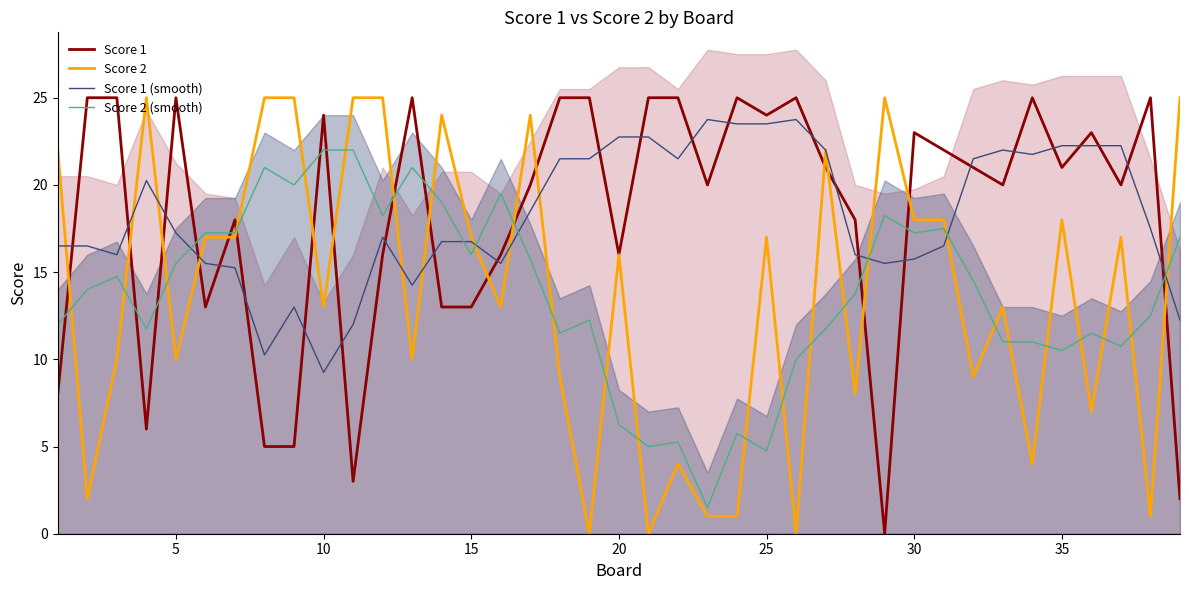

Does the chart have visible grid lines?

No